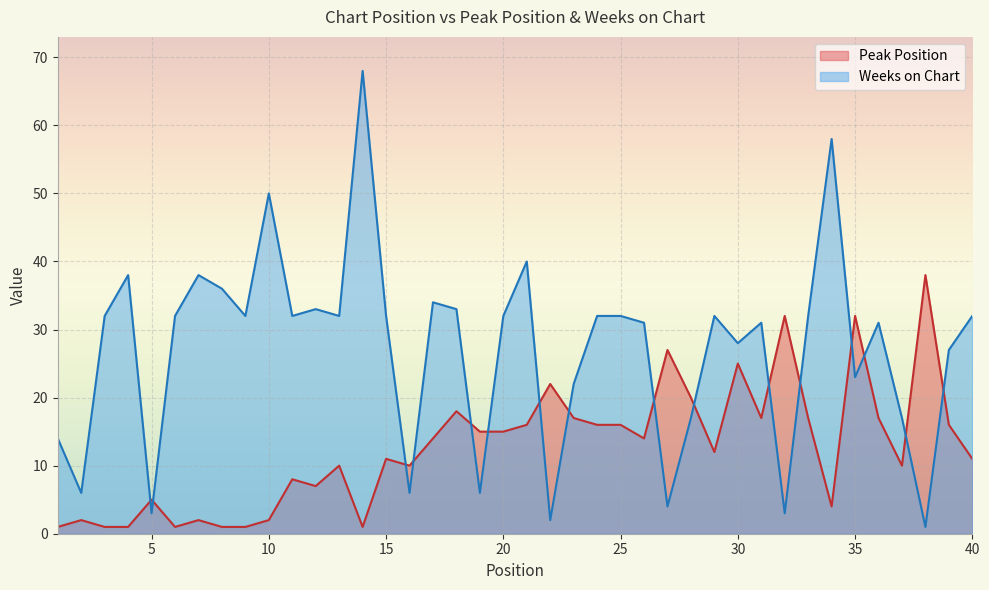

List the series in order of their peak value, lowest first.

Peak Position, Weeks on Chart